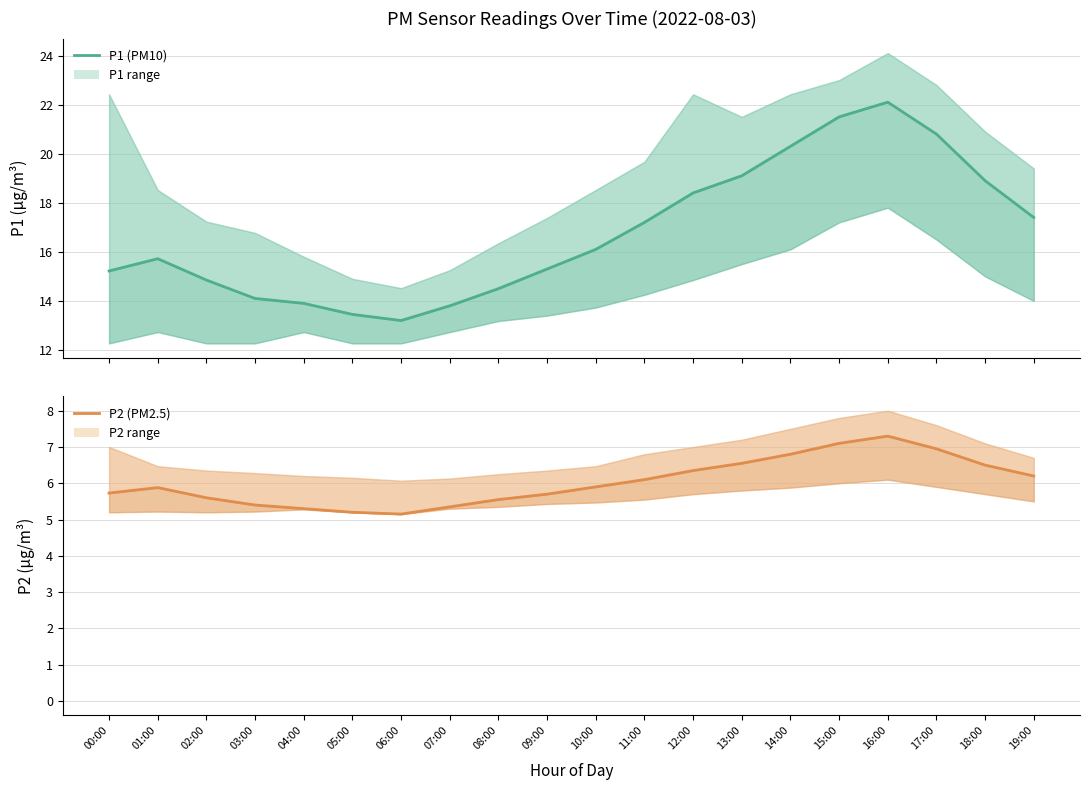

True or false: P1 and P2 intersect in this chart.

False